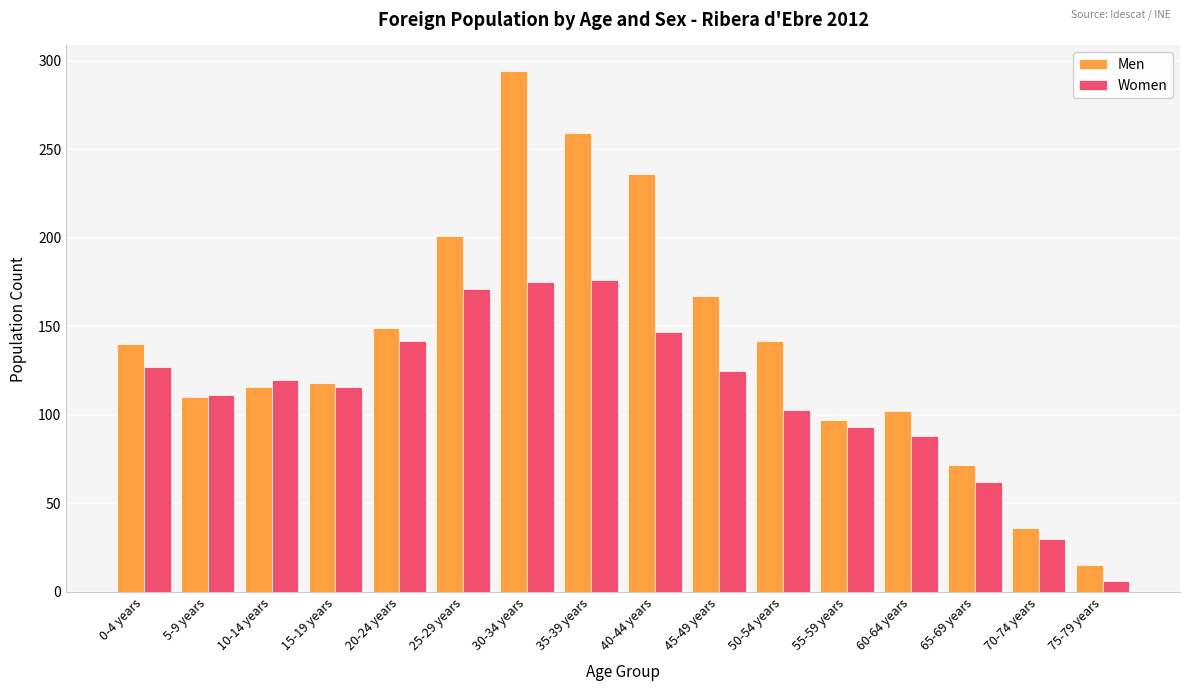

At 30-34 years, list the series in order from largest to smallest.

Men, Women